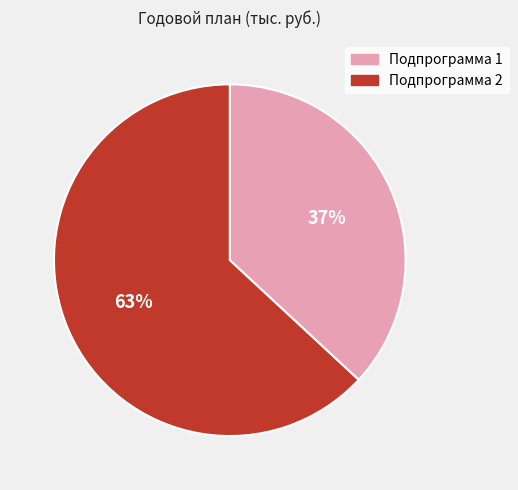

Do Подпрограмма 2 and Подпрограмма 1 together represent more than half of the pie?

Yes